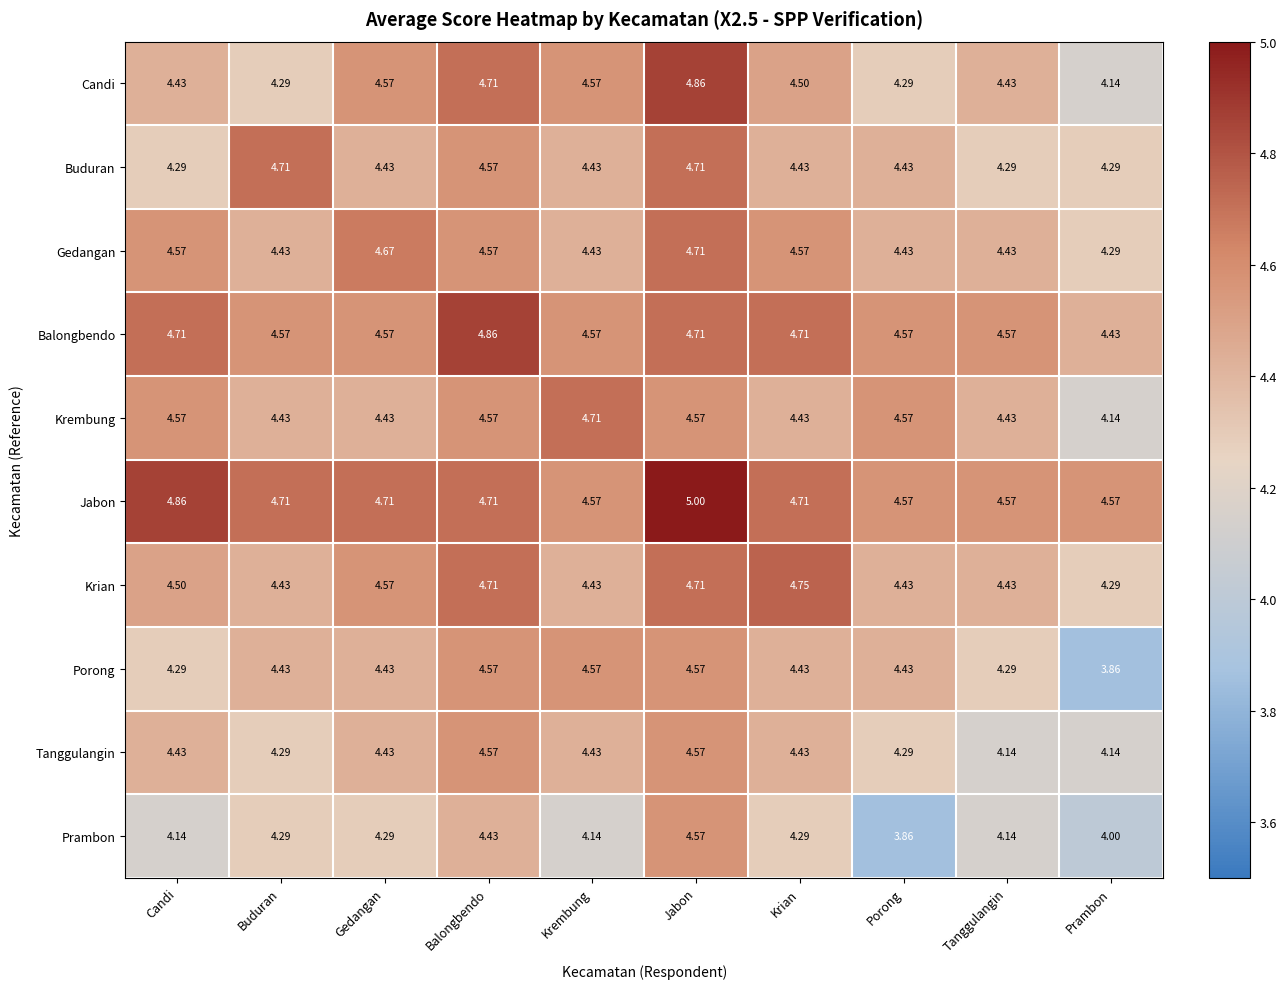

Where is Gedangan nearest to the value 4?

Prambon